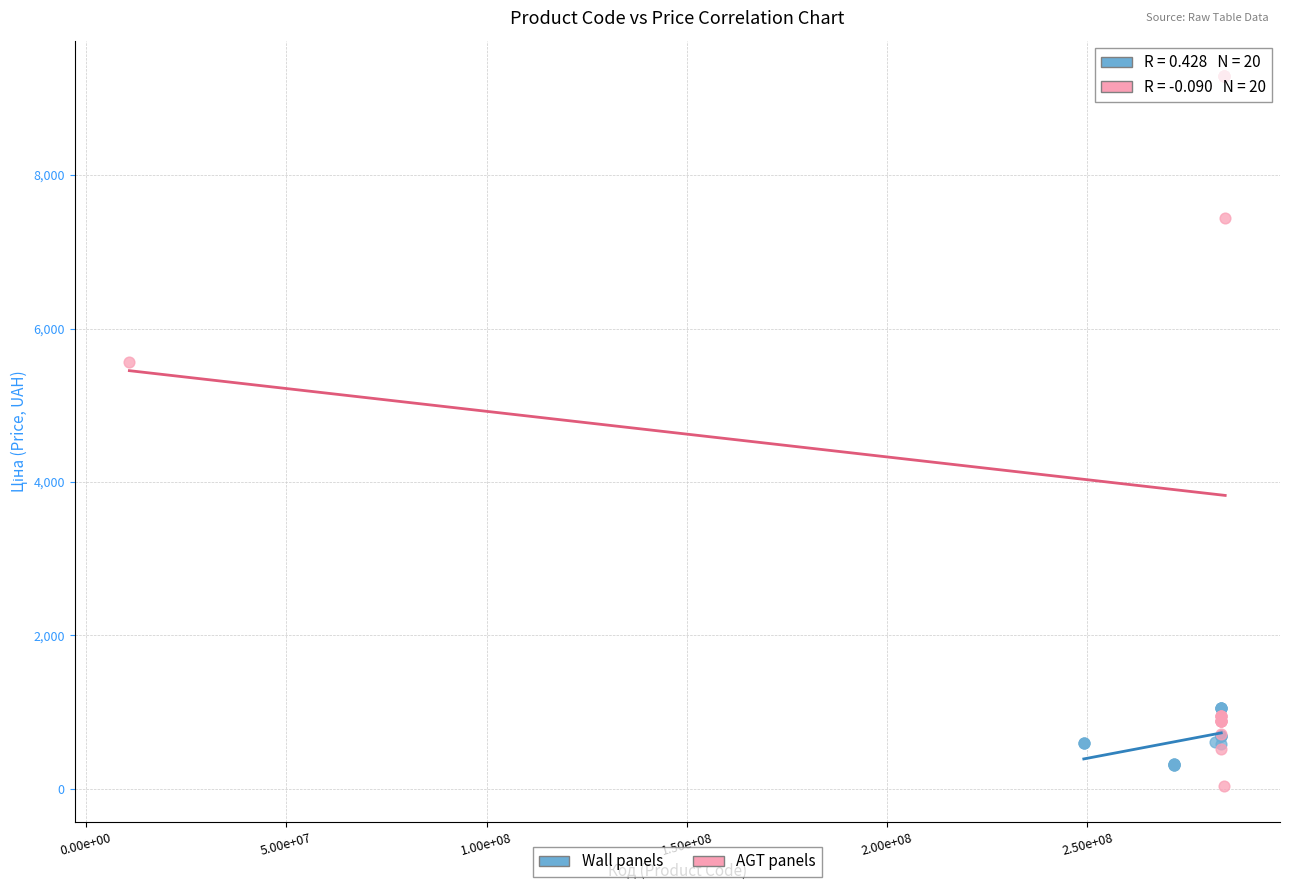

Which series contains the highest Y value?

AGT panels